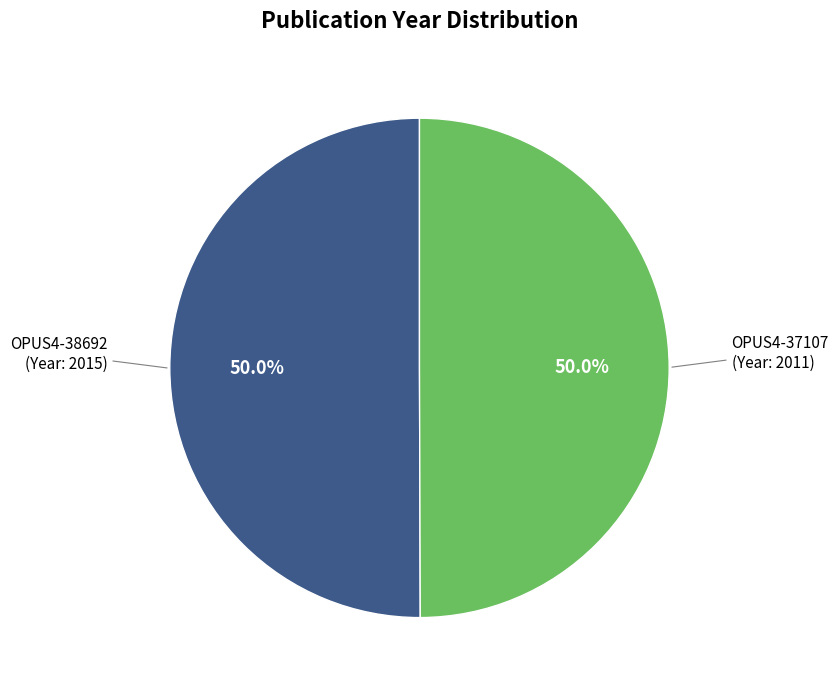

How many segments does this pie chart have?

2